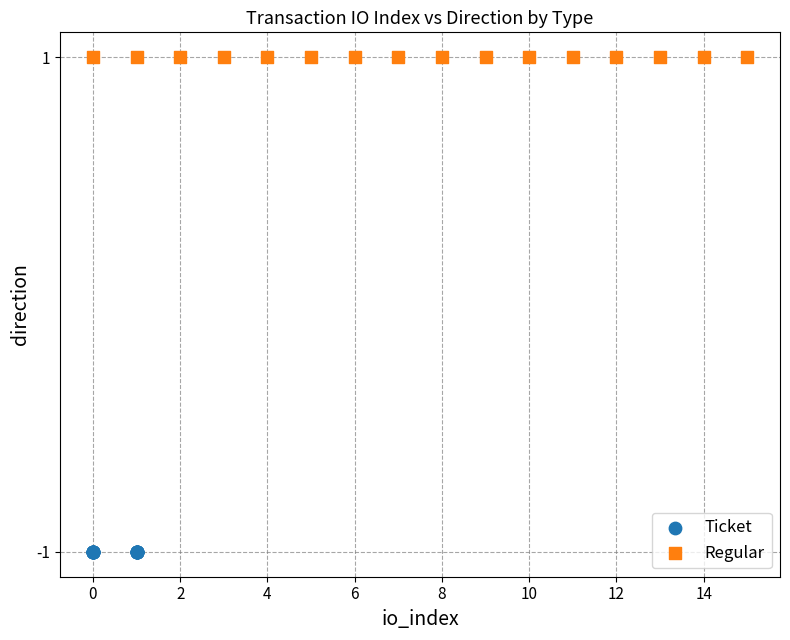

Which series contains the lowest Y value?

Ticket